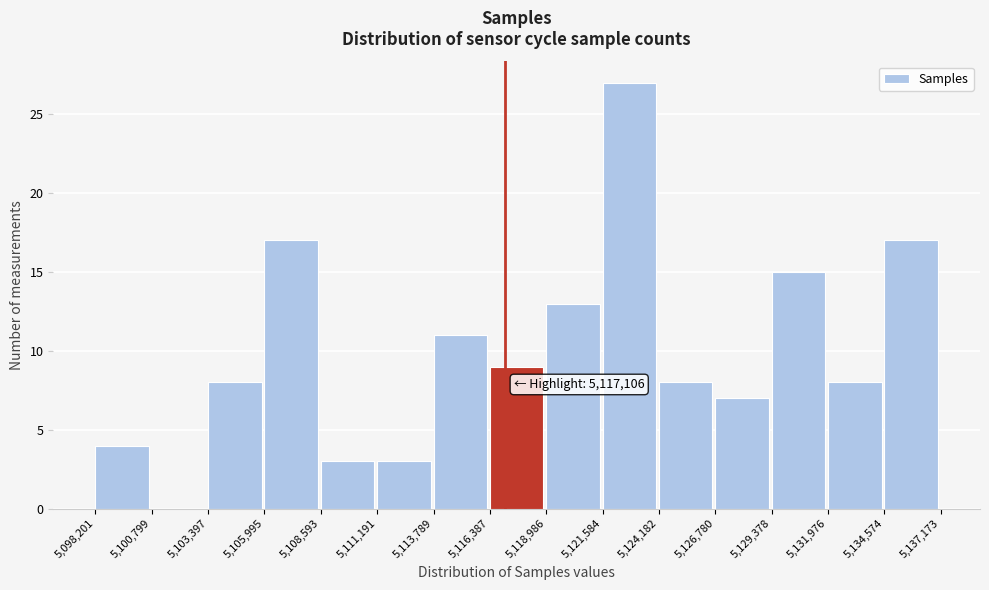

Which range on the x-axis has the tallest bar?

5,121,584 to 5,124,182